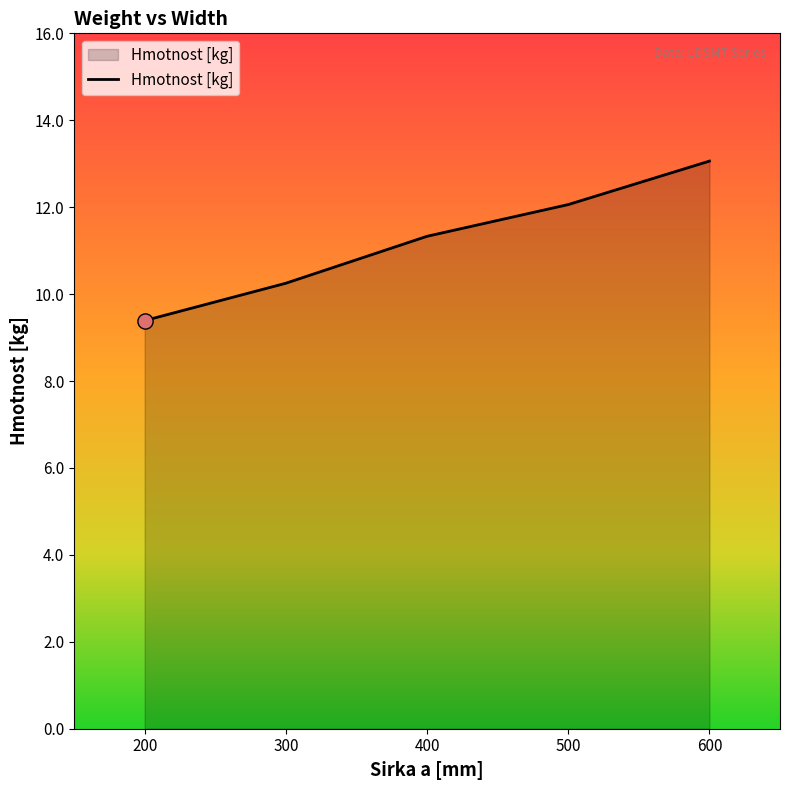

What is the ratio of the value at 400 to the value at 300?

1.1